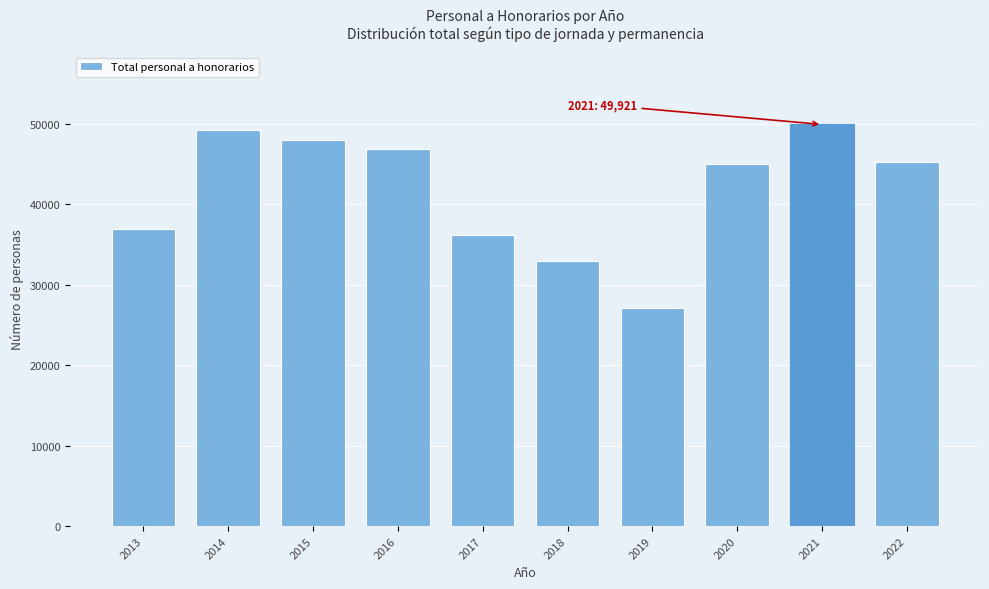

Reading right to left, transcribe all the data shown in this chart.

2022=45250	2021=49921	2020=45004	2019=27130	2018=33001	2017=36125	2016=46824	2015=48031	2014=49201	2013=36866